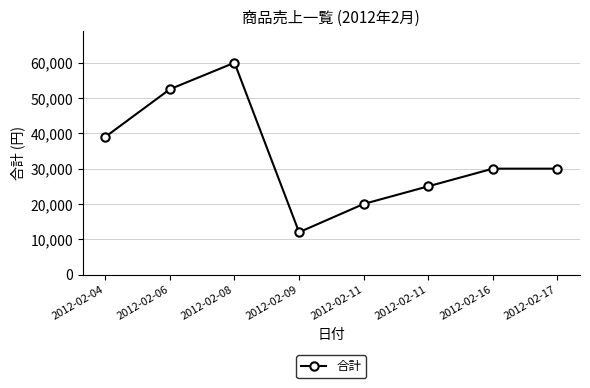

Is it true that the value at 2012-02-08 is 60000?

True